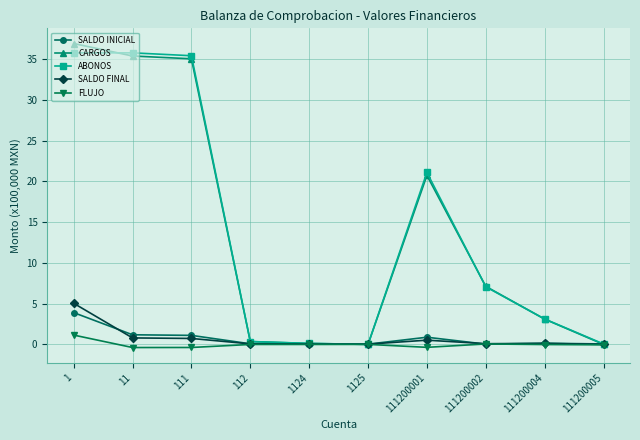

Between 111 and 111200004, which series saw the biggest shift?

ABONOS